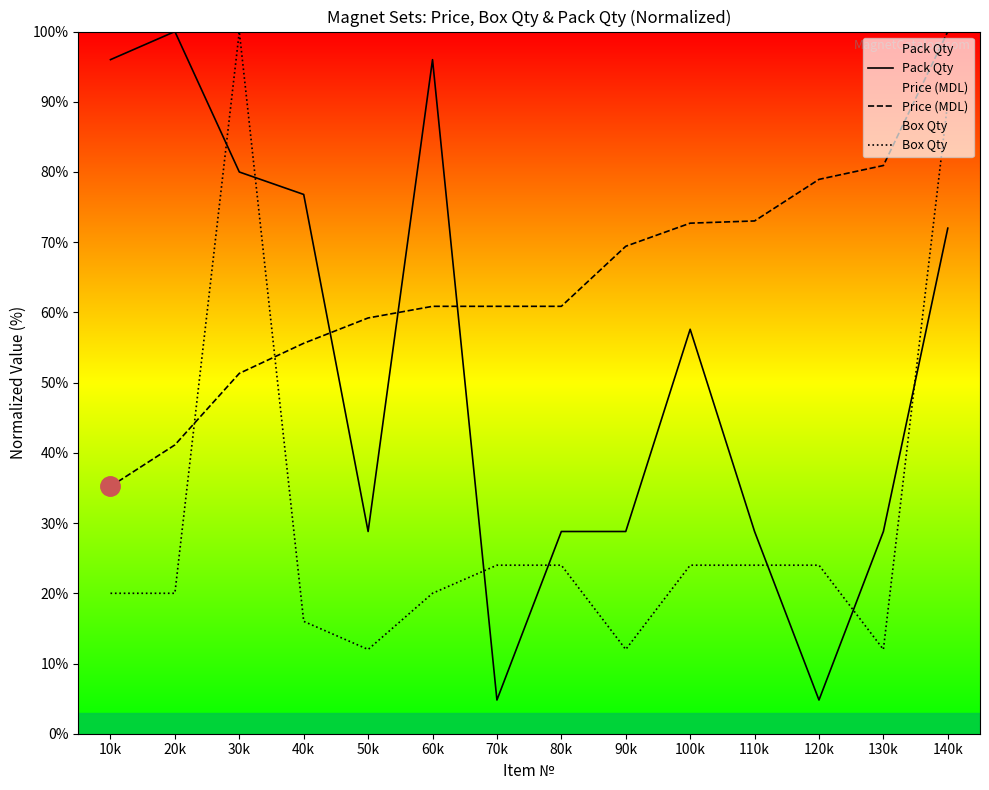

True or false: Box Qty has a value of 100.0 at 30k.

True